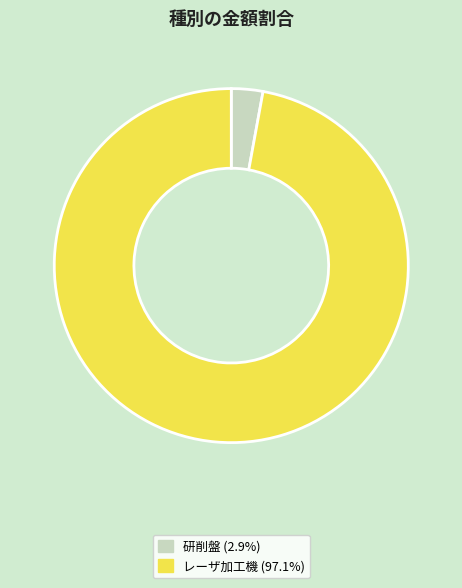

Count the number of slices in the pie.

2